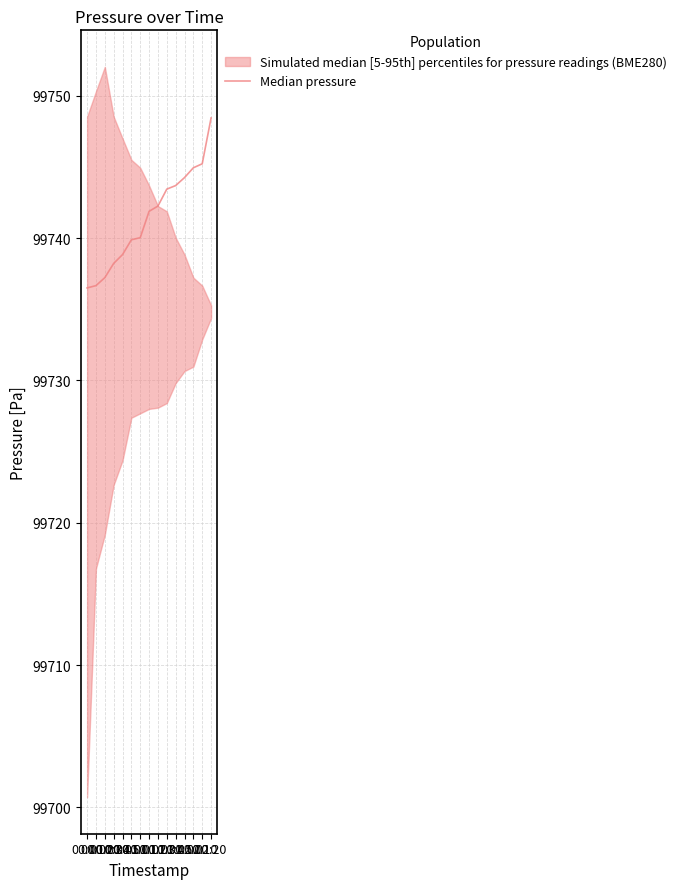

What is the change in value from 01:50 to 02:20?

+4.2